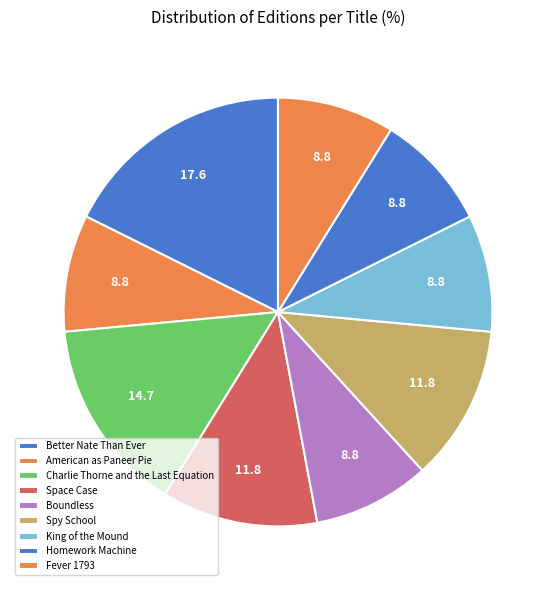

To the nearest percent, what is the difference between the largest and smallest slice percentages?

9%